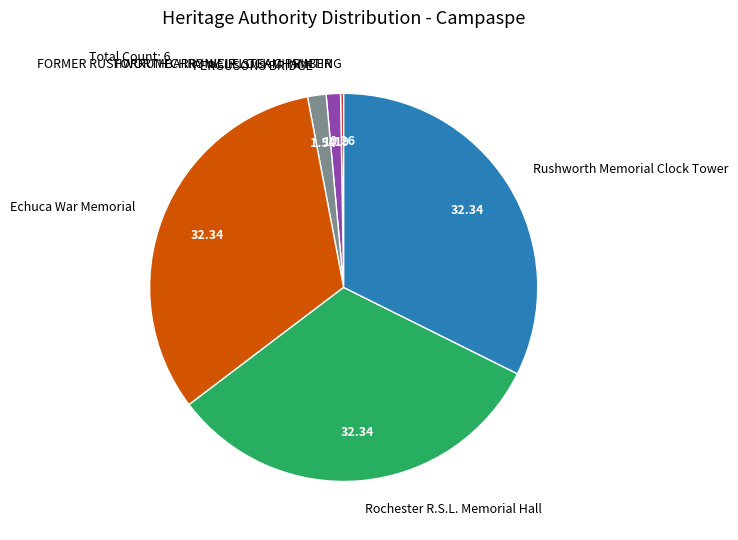

Between FERGUSONS BRIDGE and Rushworth Memorial Clock Tower, which is larger?

Rushworth Memorial Clock Tower